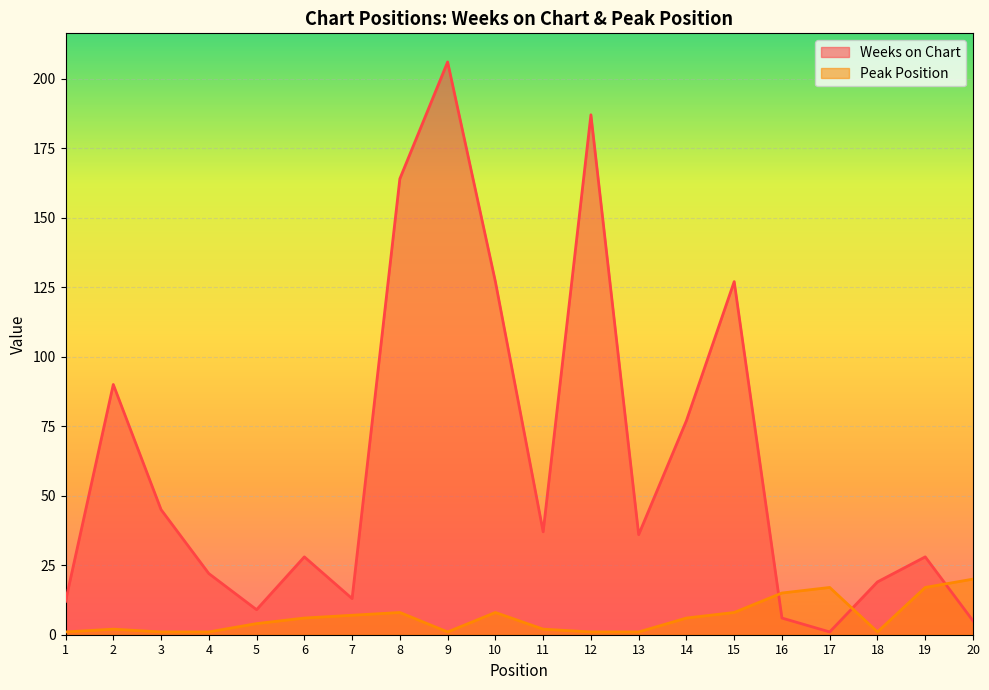

How many lines are shown in the chart?

2